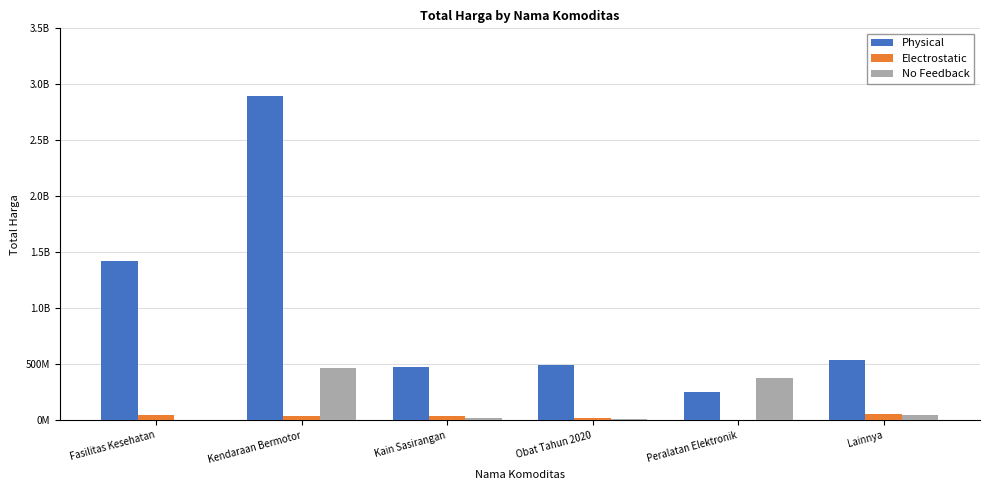

What is the label of the 6th bar from the left?

Lainnya